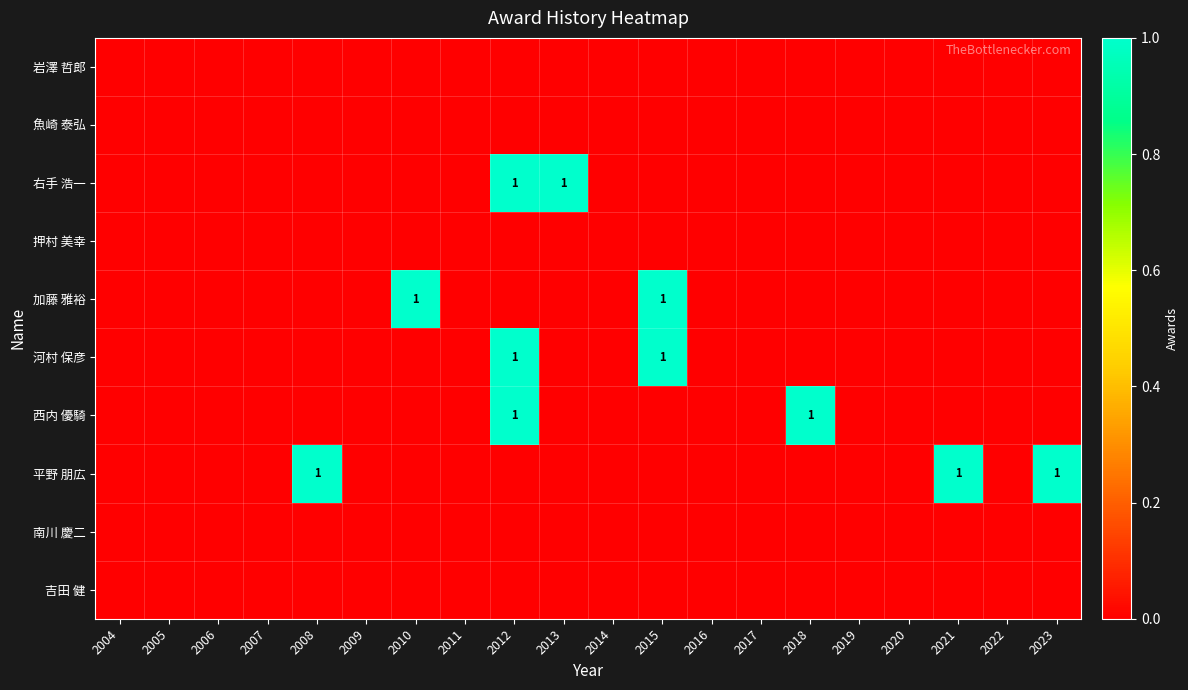

What is the total value across all series at 2010?

1